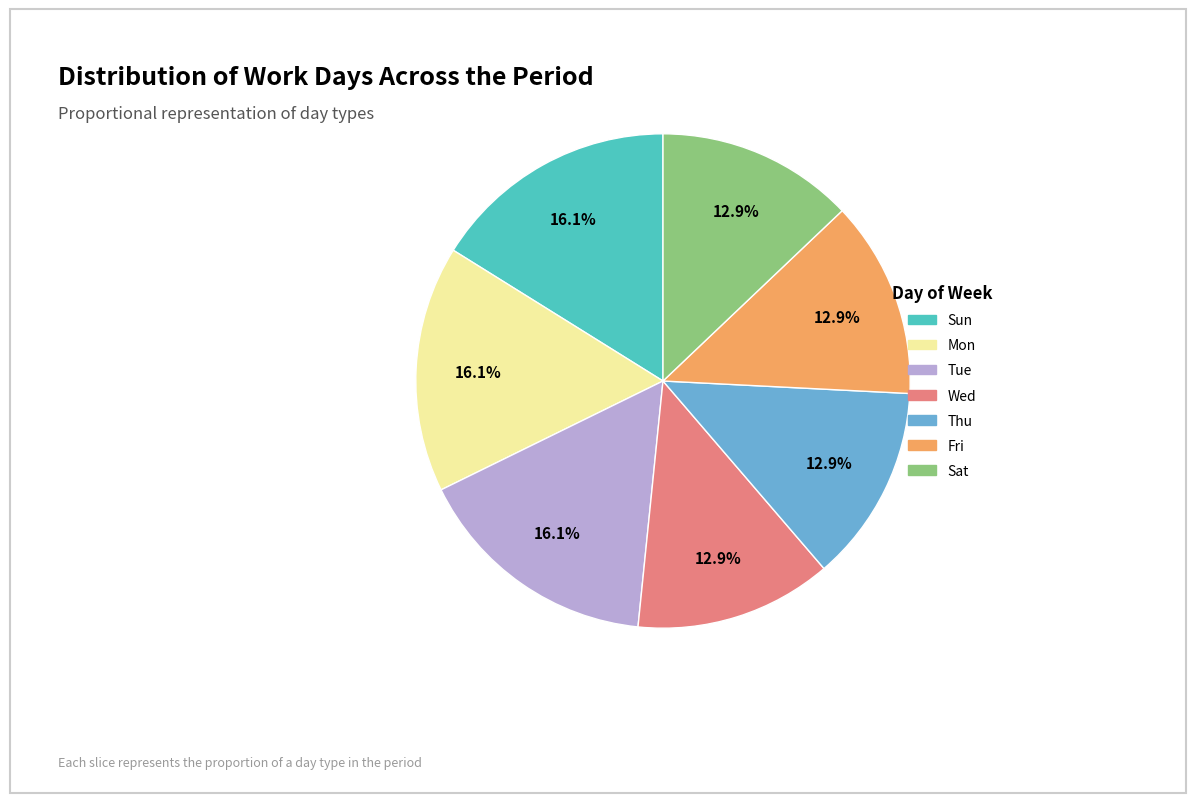

To the nearest percent, what percentage of the pie is Sun?

16%